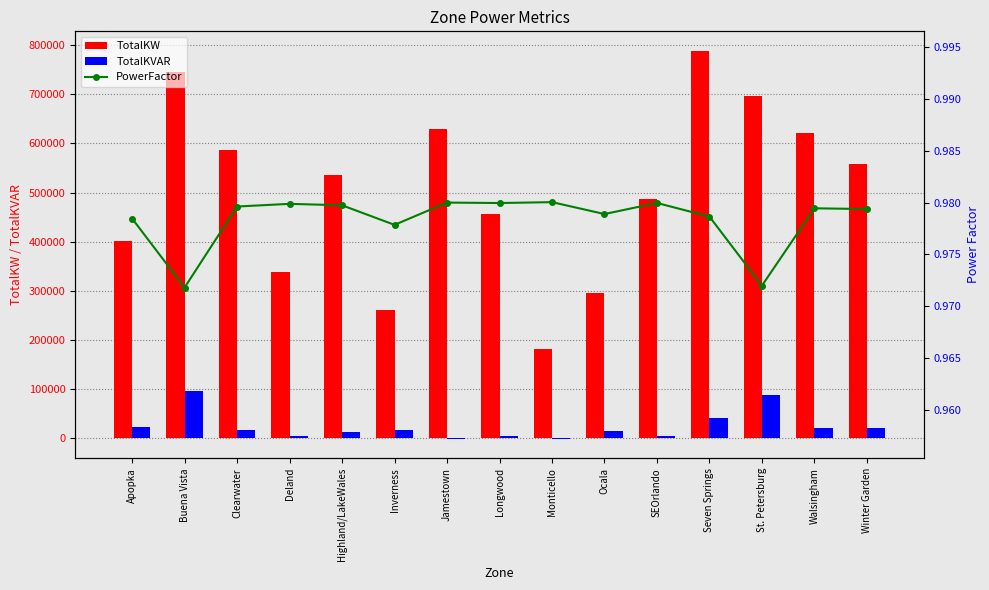

What position from the right is Longwood?

8